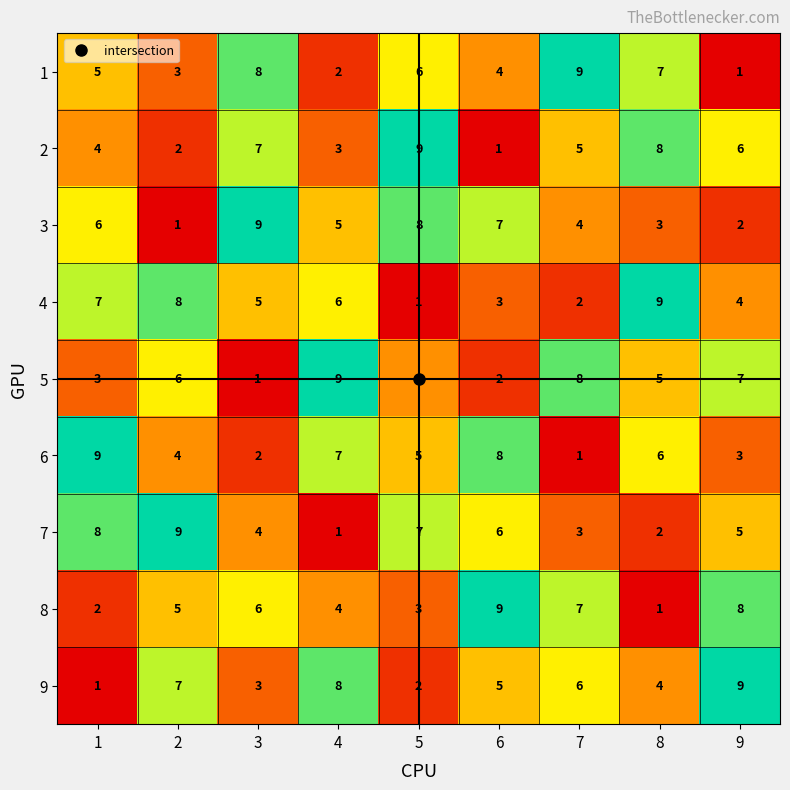

How many values in the 5 series are below 5?

4